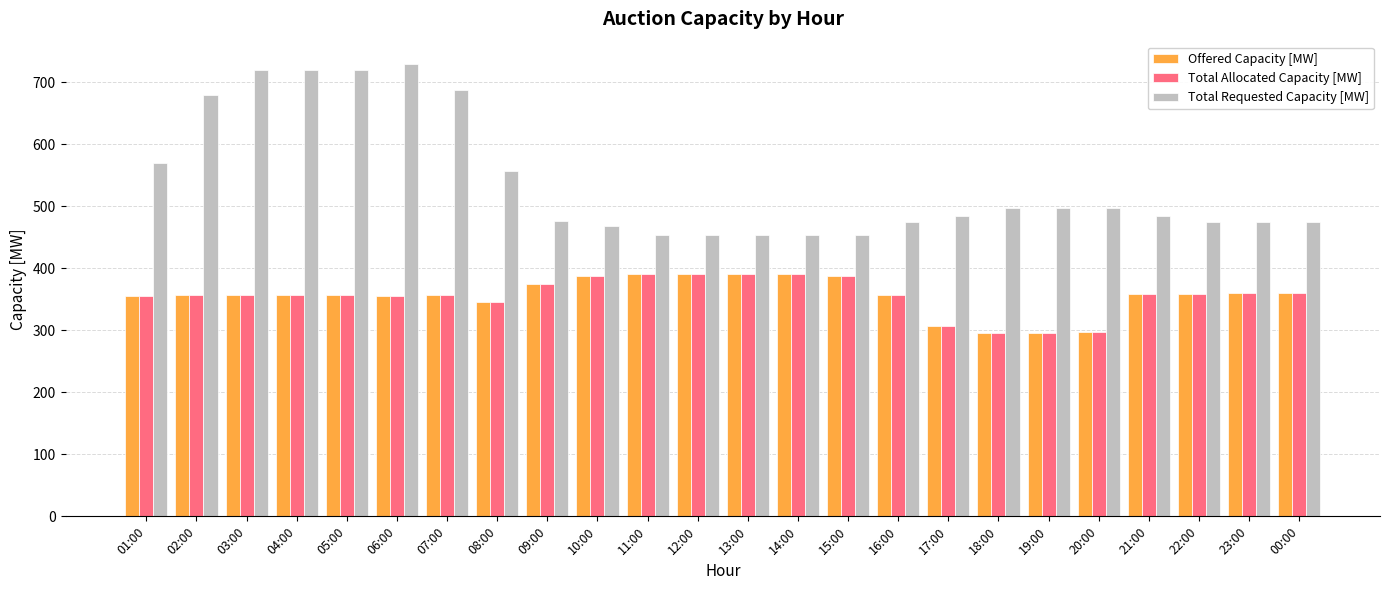

True or false: Total Allocated Capacity [MW] has a value of 360 at 23:00.

True